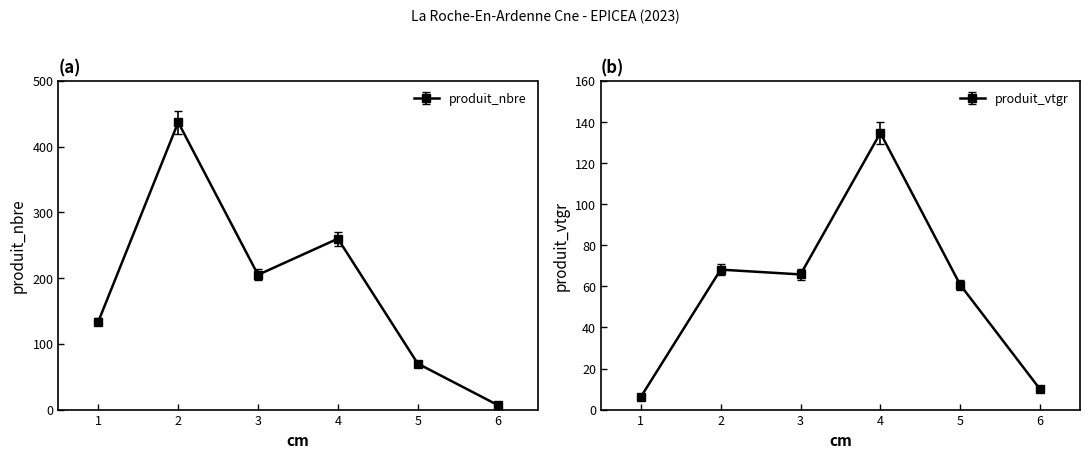

Which series has the largest range (max minus min)?

produit_nbre